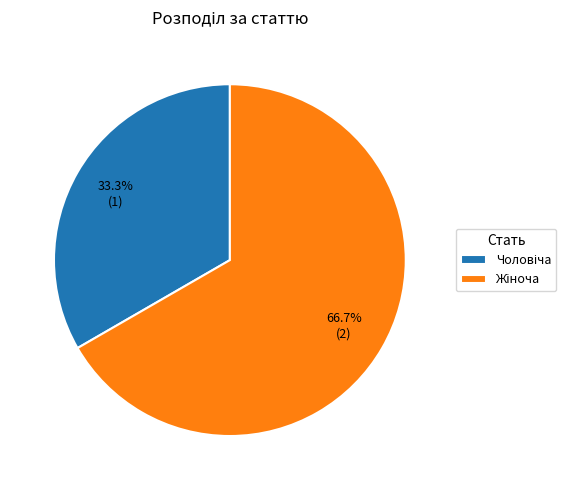

Is there a majority slice in this chart?

Yes